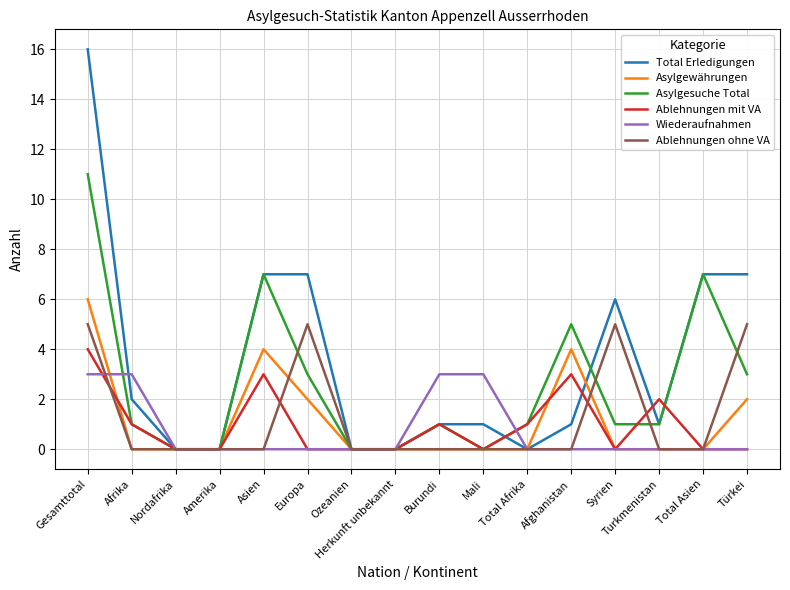

What are all the series names shown in the legend?

Total Erledigungen, Asylgewährungen, Asylgesuche Total, Ablehnungen mit VA, Wiederaufnahmen, Ablehnungen ohne VA